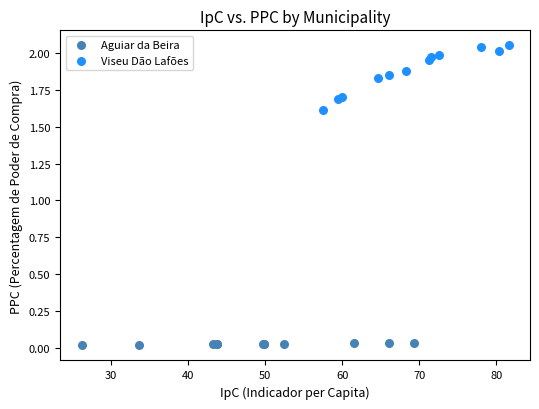

Which series has the widest spread of Y values?

Viseu Dão Lafões